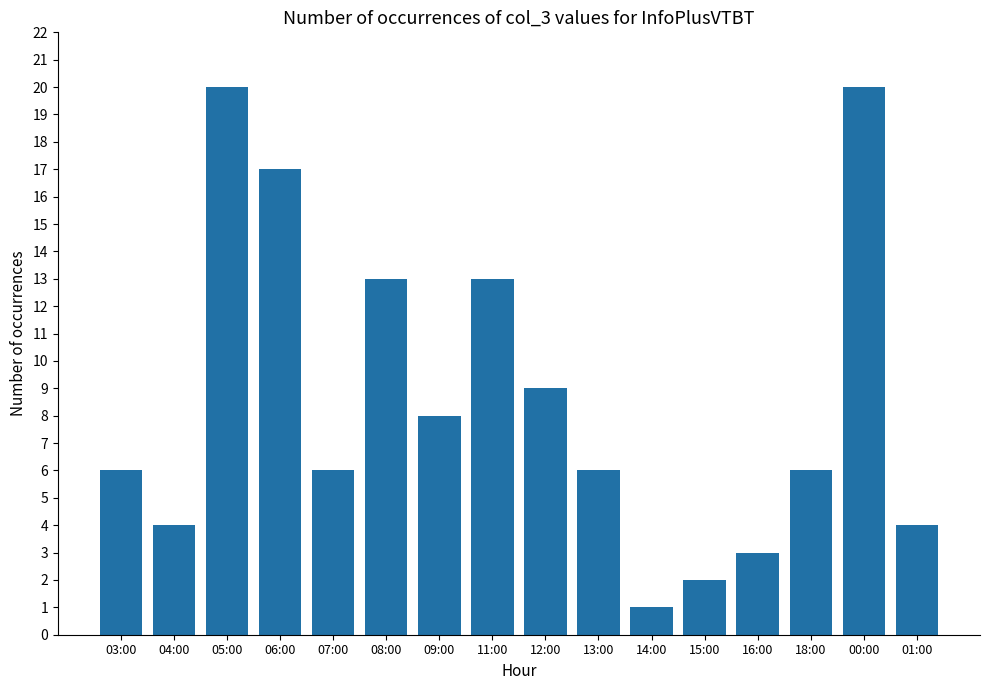

What position from the left is 05:00?

3